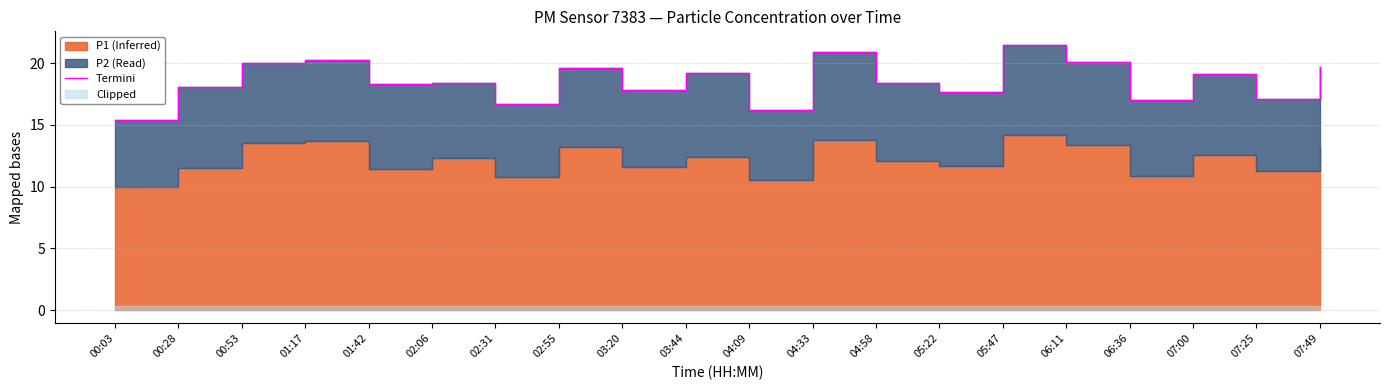

What is the value of the 1st point from the left?

15.4